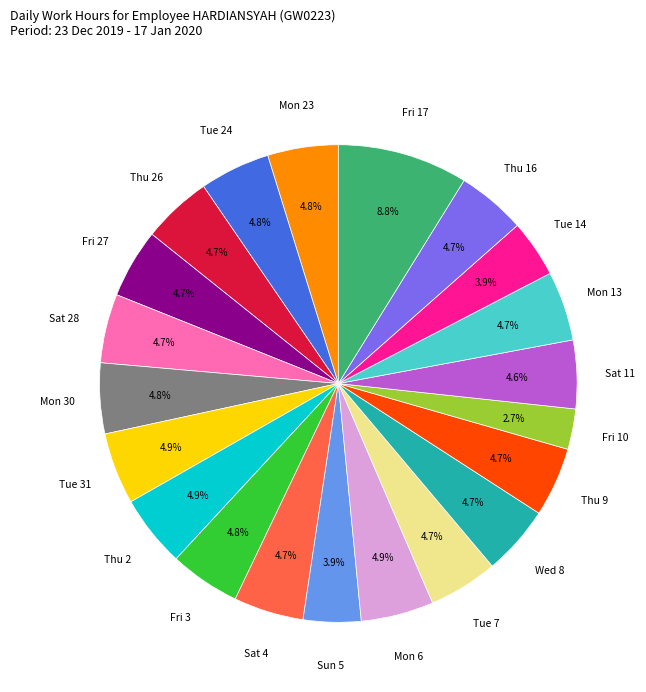

Is there a majority slice in this chart?

No